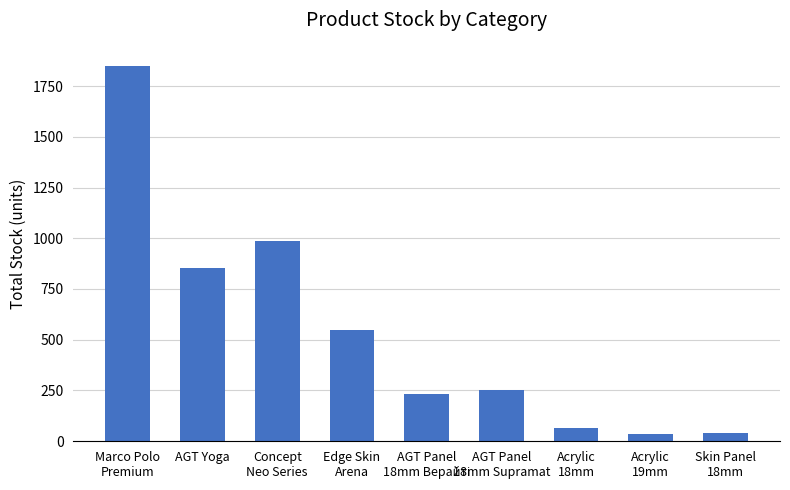

What is the average value?

540